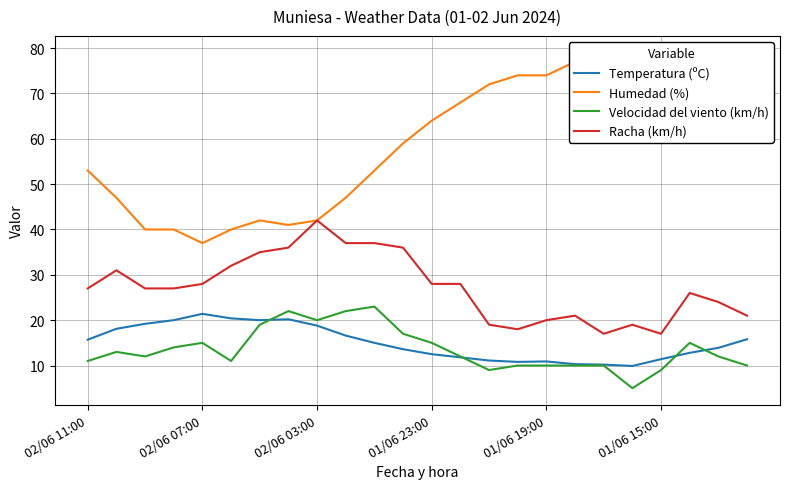

How many values in the Velocidad del viento (km/h) series are below 12?

10